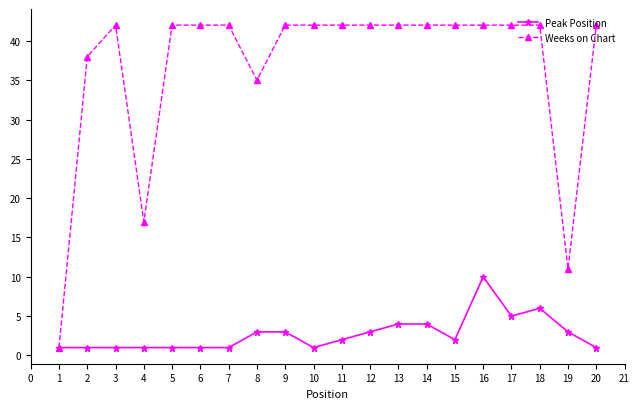

Rank the series at 13 from lowest to highest value.

Peak Position, Weeks on Chart